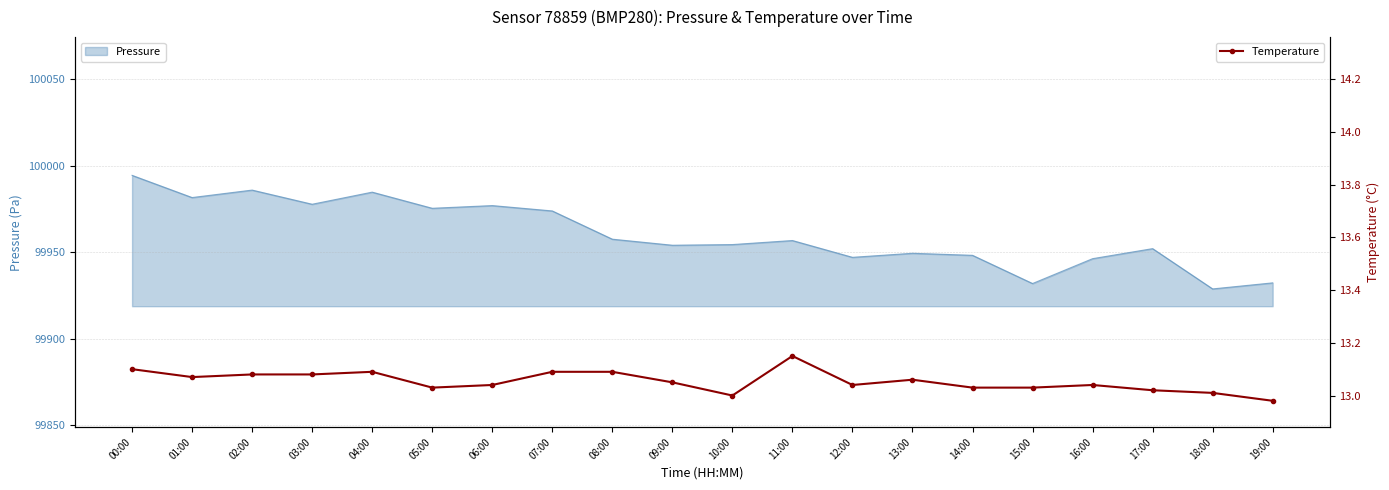

Rank the categories by value from highest to lowest.

11:00, 00:00, 04:00, 07:00, 08:00, 02:00, 03:00, 01:00, 13:00, 09:00, 06:00, 12:00, 16:00, 05:00, 14:00, 15:00, 17:00, 18:00, 10:00, 19:00